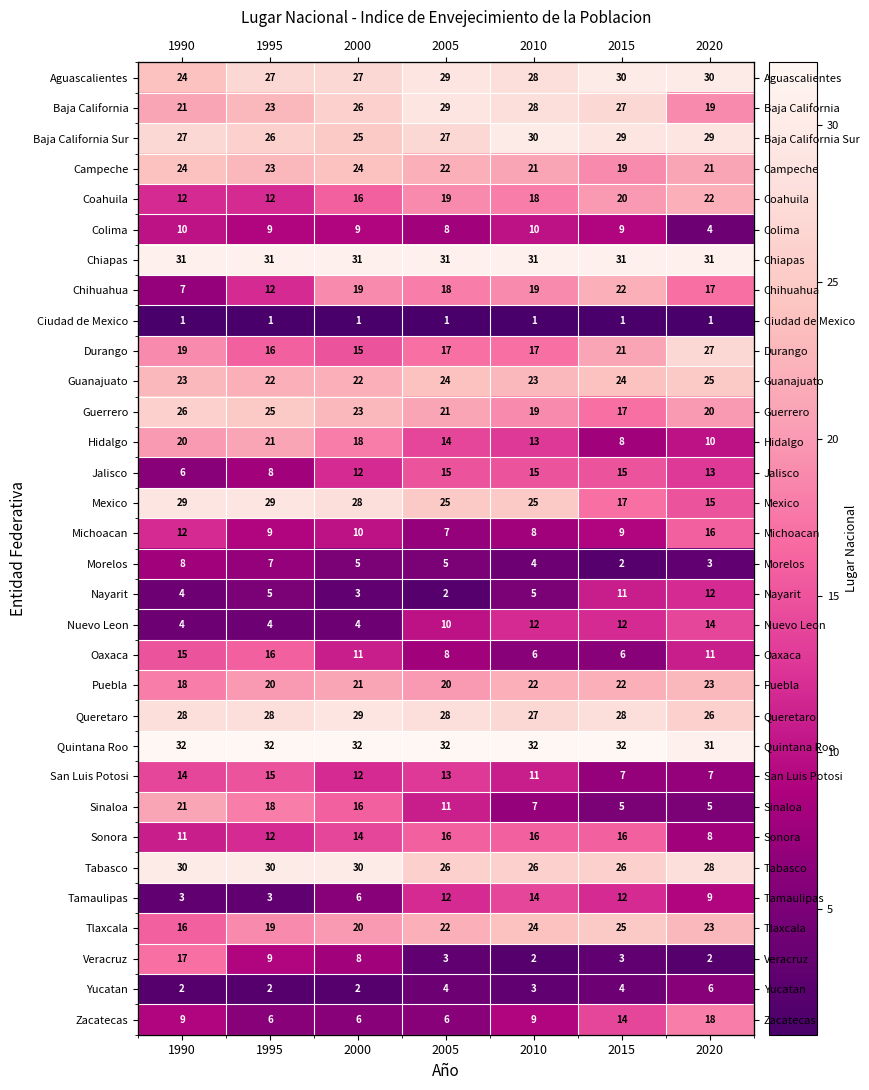

The Zacatecas series shows 14 at 1990. True or false?

False